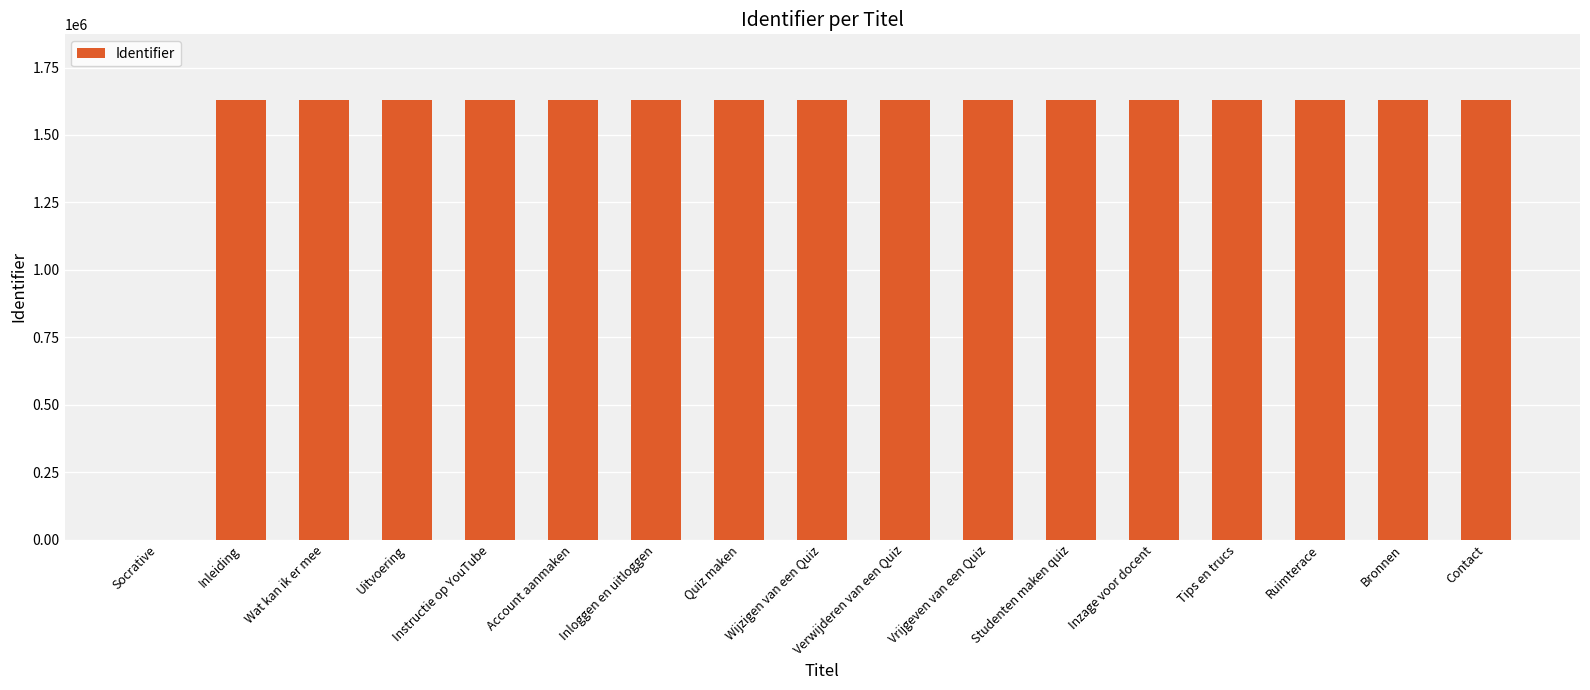

What is the sum of the values at Uitvoering and Socrative?

1628734